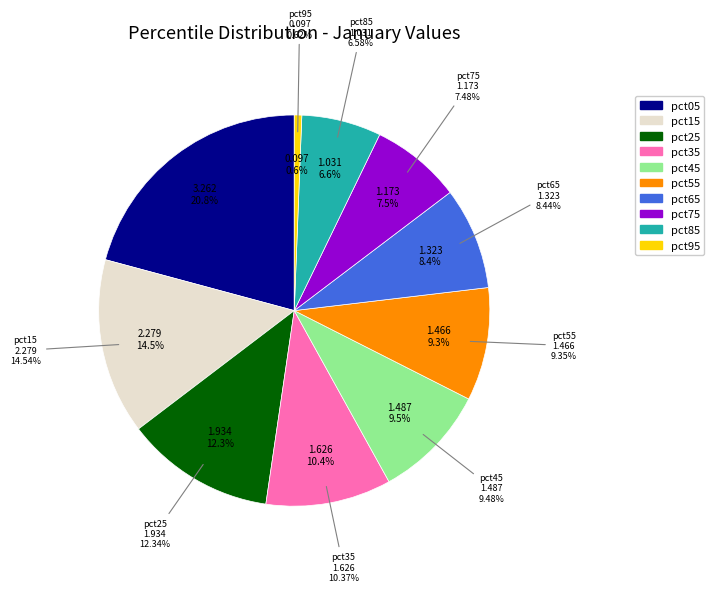

What is the largest slice in the pie chart?

pct05